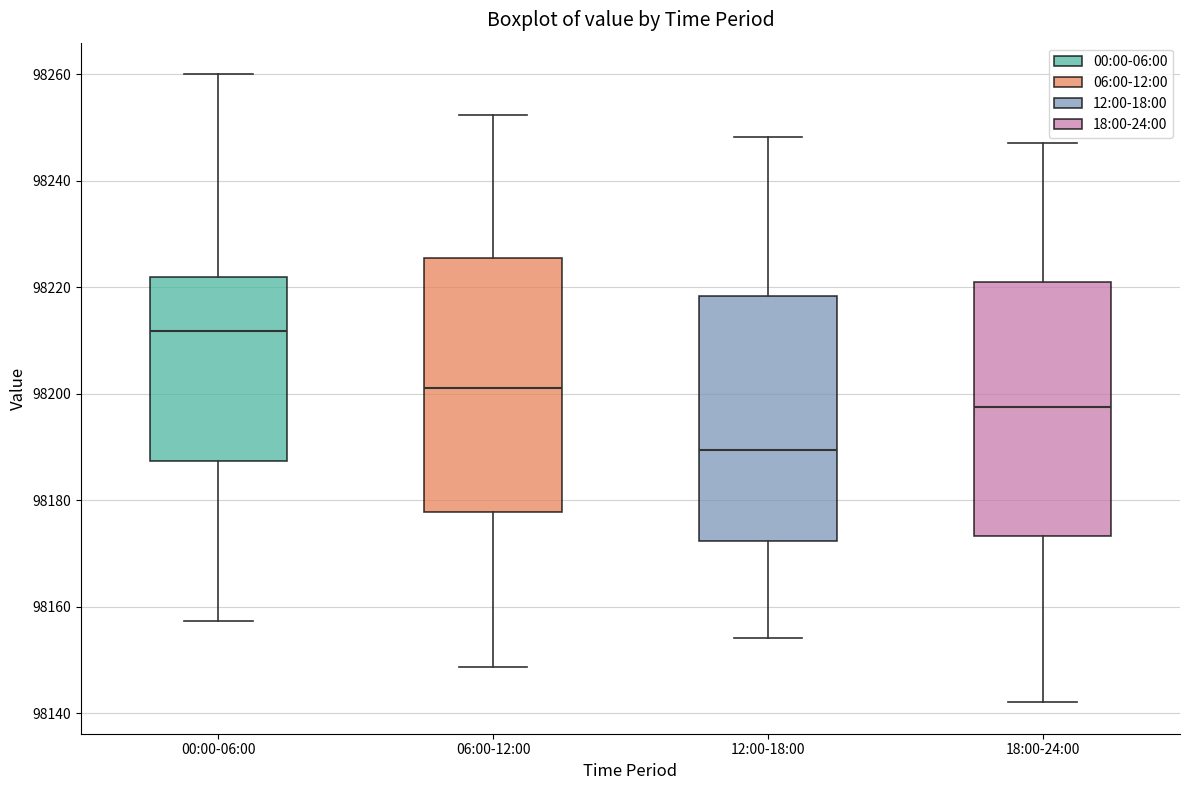

Reading left to right, read every box against the y-axis: the position of its median line, the range the box covers, and the ends of its whiskers. The values are not printed on the chart, so give them approximately, as read against the axis.

00:00-06:00: median 98212, box 98188 to 98222, whiskers 98158 to 98260
06:00-12:00: median 98200, box 98178 to 98226, whiskers 98148 to 98252
12:00-18:00: median 98190, box 98172 to 98218, whiskers 98154 to 98248
18:00-24:00: median 98198, box 98174 to 98220, whiskers 98142 to 98248